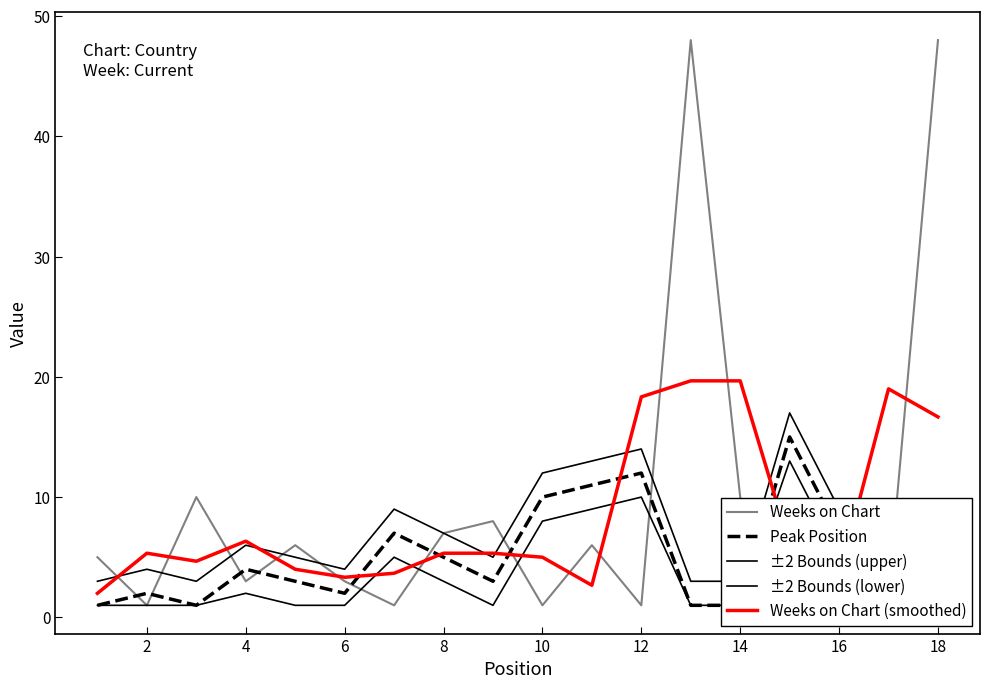

What is the minimum value for Weeks on Chart (smoothed)?

2.0